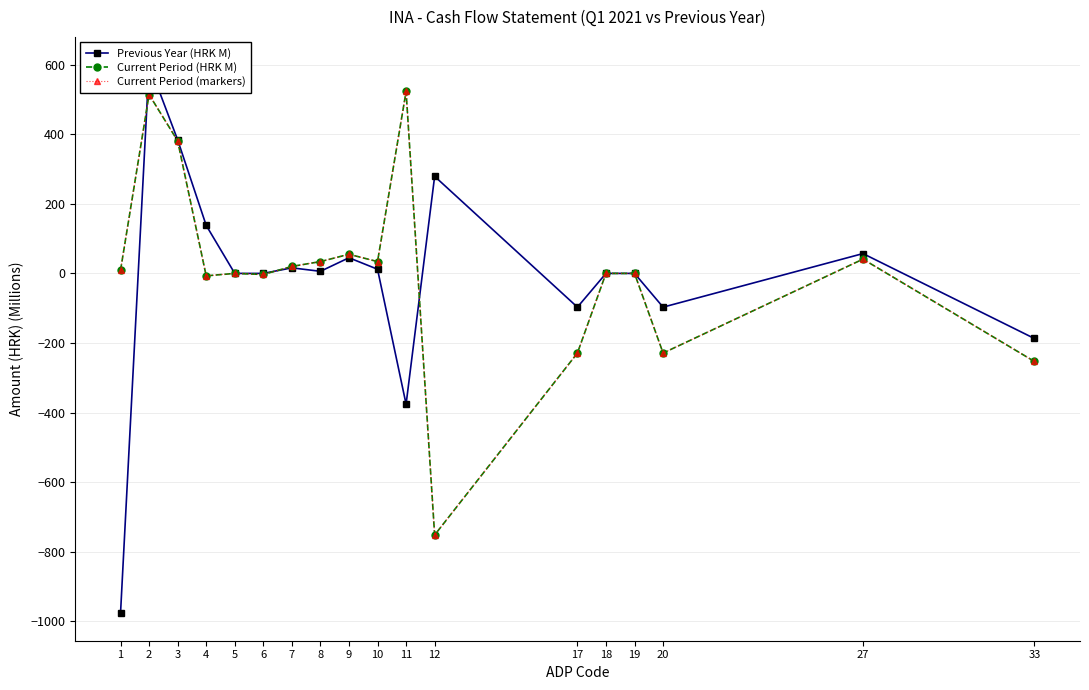

What is the sum of the Current Period (markers) values at 20 and 33?

-482